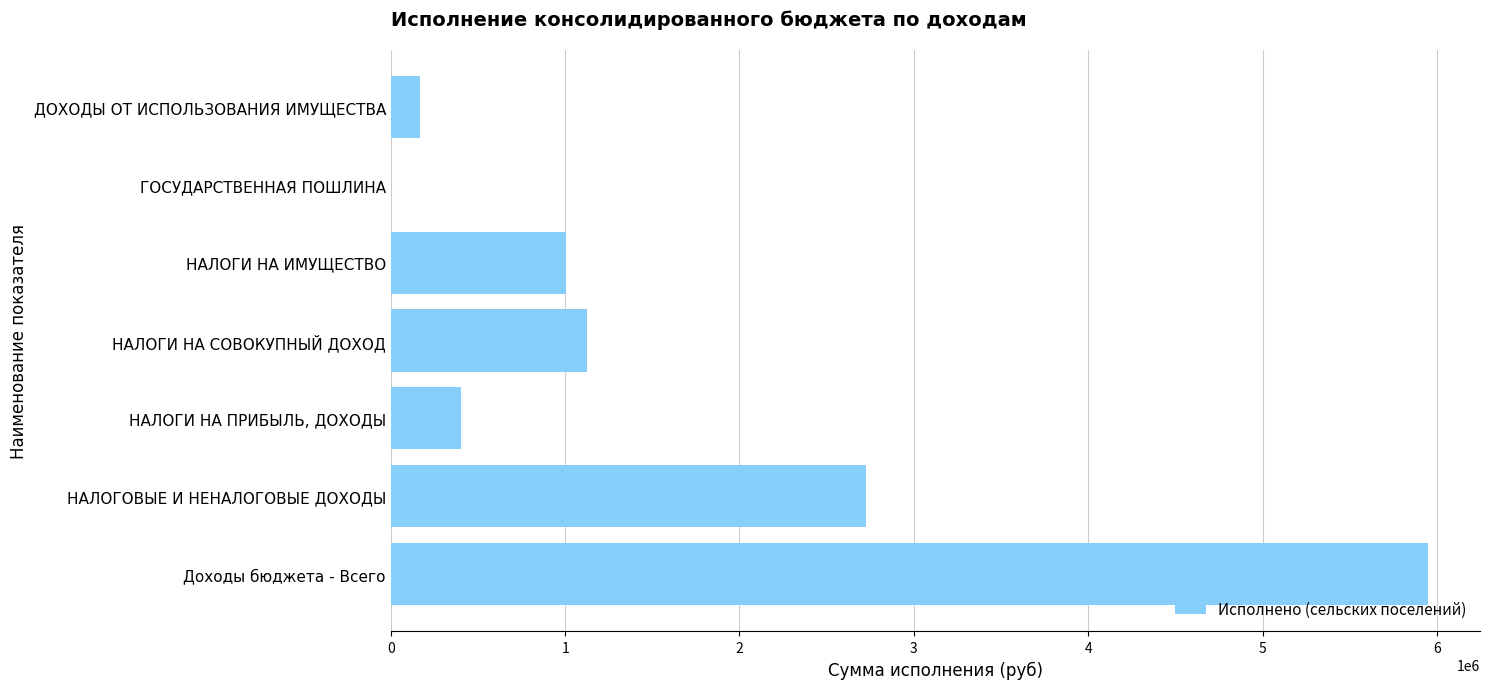

What is the sum of the values at НАЛОГИ НА СОВОКУПНЫЙ ДОХОД and НАЛОГИ НА ПРИБЫЛЬ, ДОХОДЫ?

1532951.9